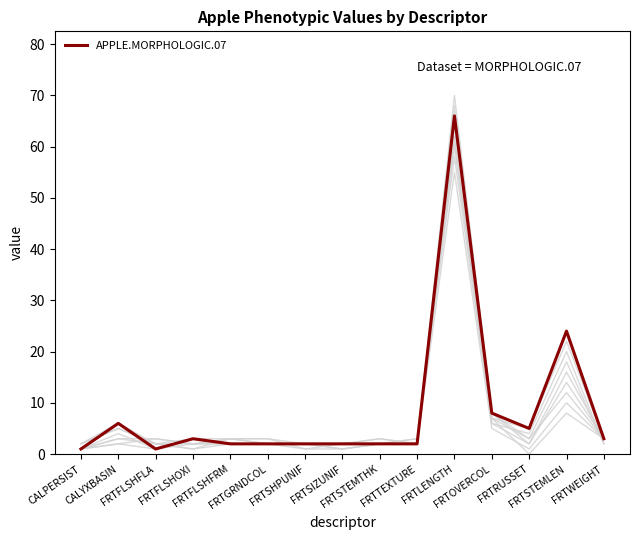

Reading left to right, what are all the values shown in this chart?

CALPERSIST=1	CALYXBASIN=6	FRTFLSHFLA=1	FRTFLSHOXI=3	FRTFLSHFRM=2	FRTGRNDCOL=2	FRTSHPUNIF=2	FRTSIZUNIF=2	FRTSTEMTHK=2	FRTTEXTURE=2	FRTLENGTH=66	FRTOVERCOL=8	FRTRUSSET=5	FRTSTEMLEN=24	FRTWEIGHT=3